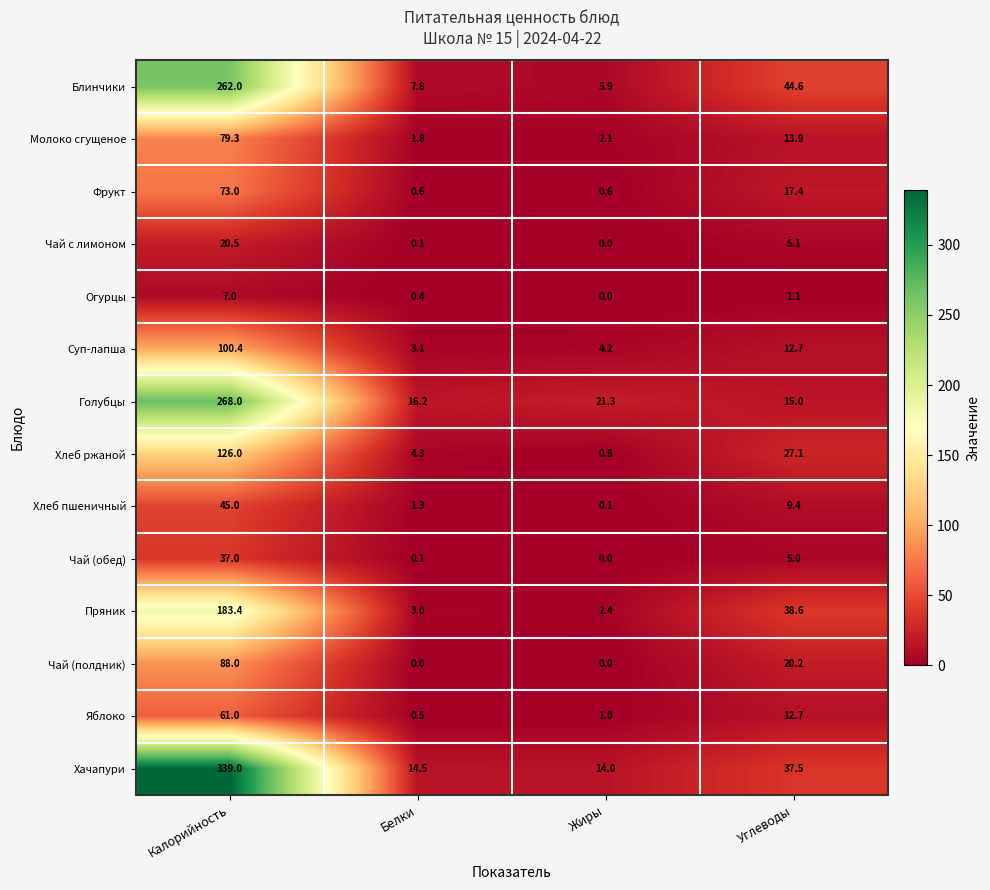

Is the value of Яблоко at Калорийность greater than the value of Огурцы at Калорийность?

Yes